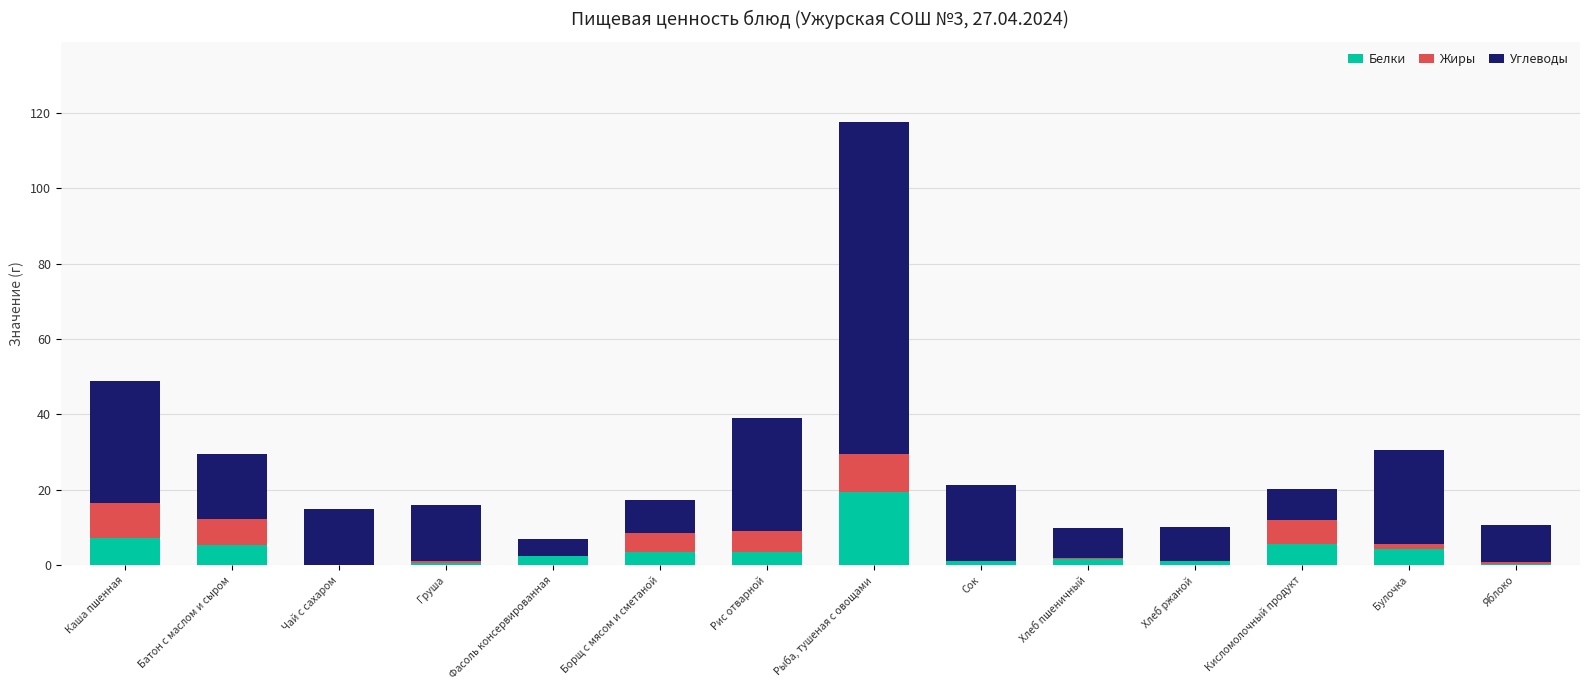

At which category is the sum across all series the highest?

Рыба, тушеная с овощами